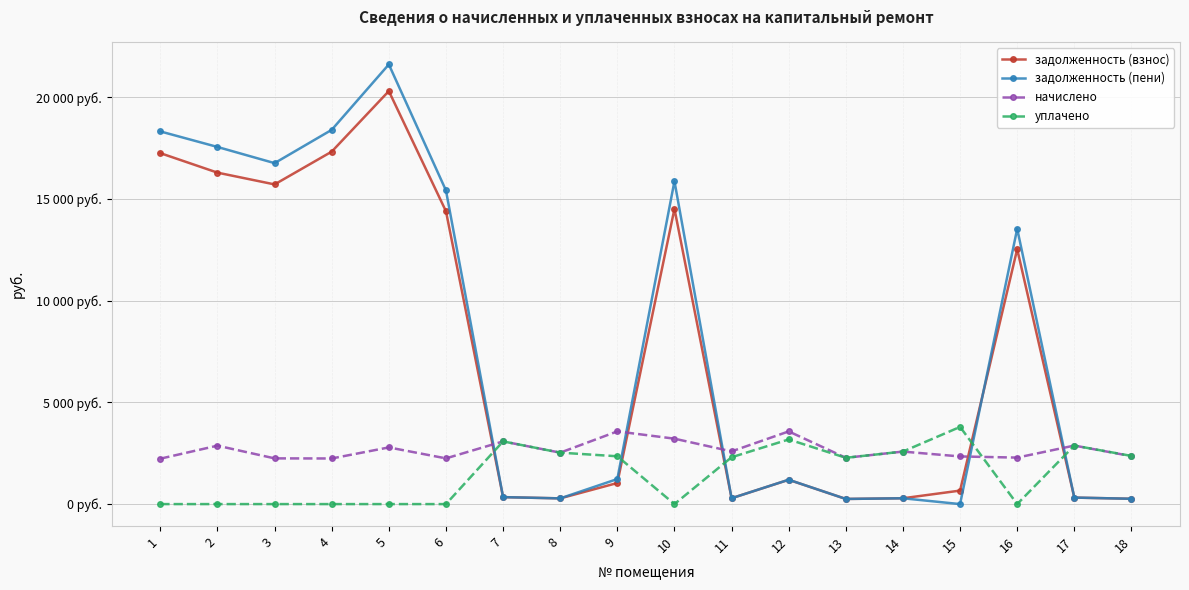

Is this an area chart (filled region under the line)?

No